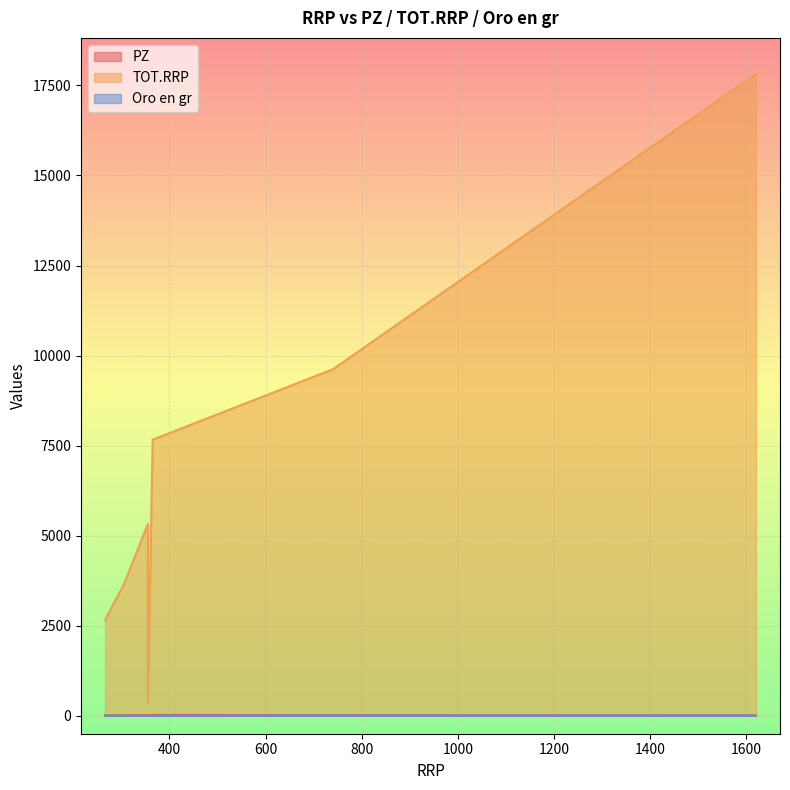

Does the chart display data point markers on the line(s)?

No